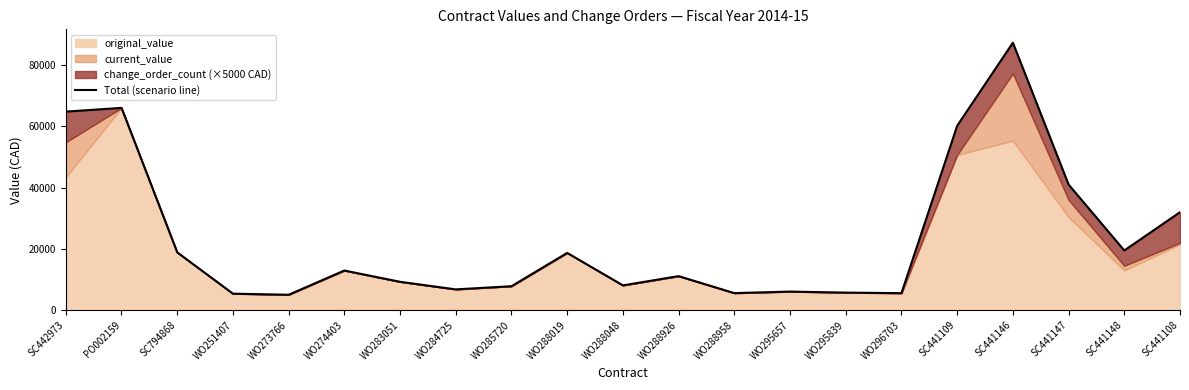

What is the maximum value shown in the chart?

87255.0